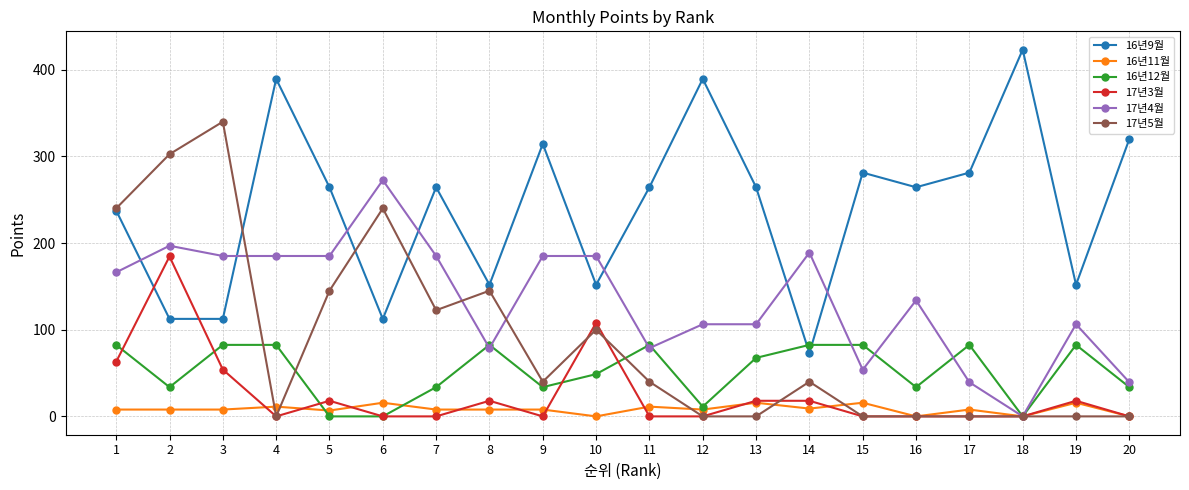

Is the value of 16년11월 at 10 greater than the value of 16년9월 at 3?

No